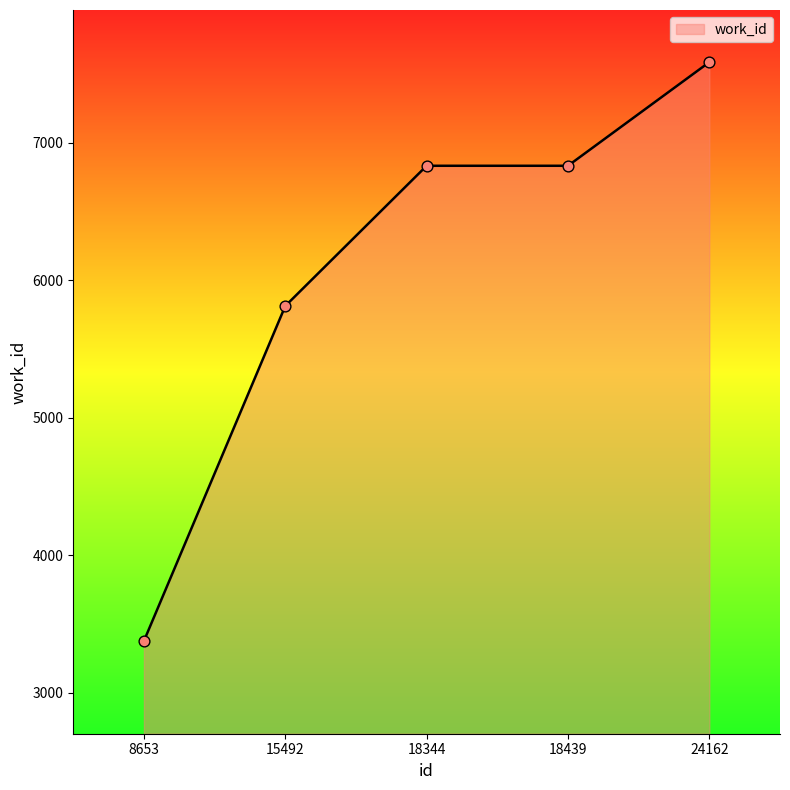

Approximately how many times larger is the value at 18439 compared to 8653?

2.0